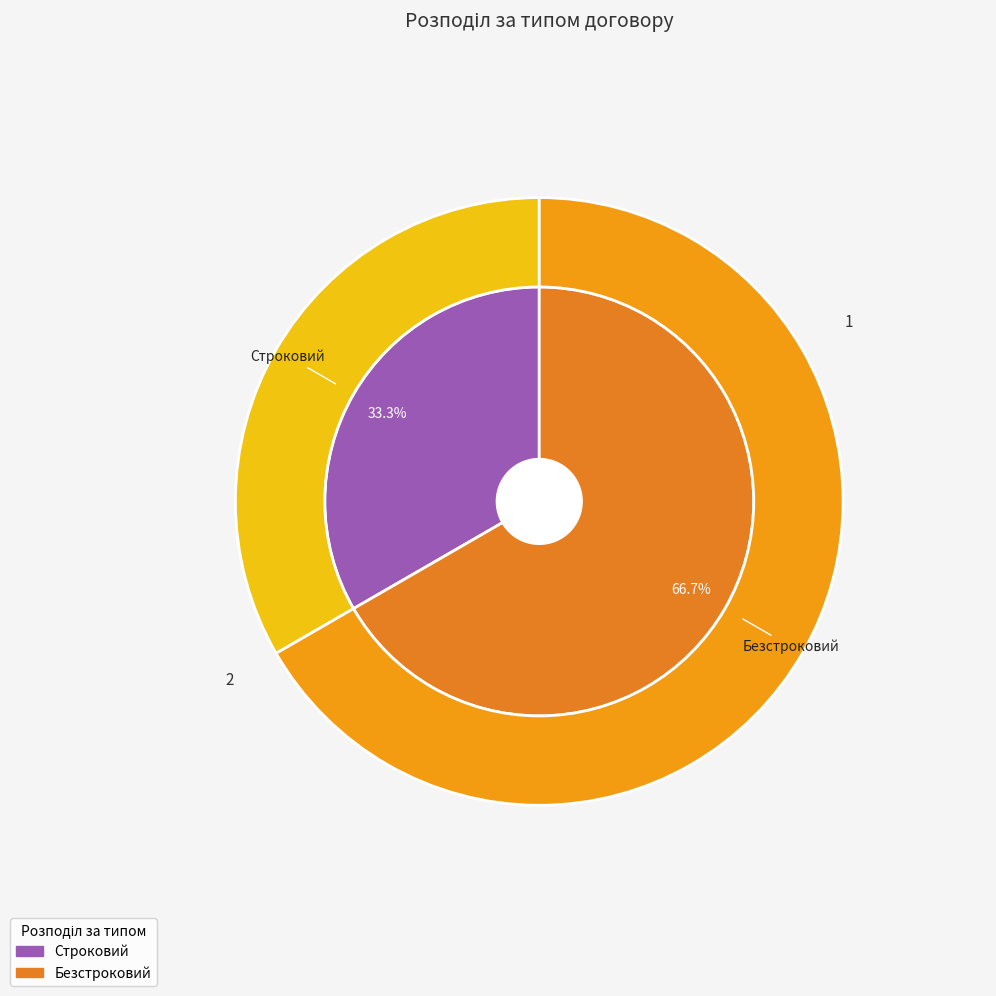

To the nearest percent, what is the difference between the largest and smallest slice percentages?

33%